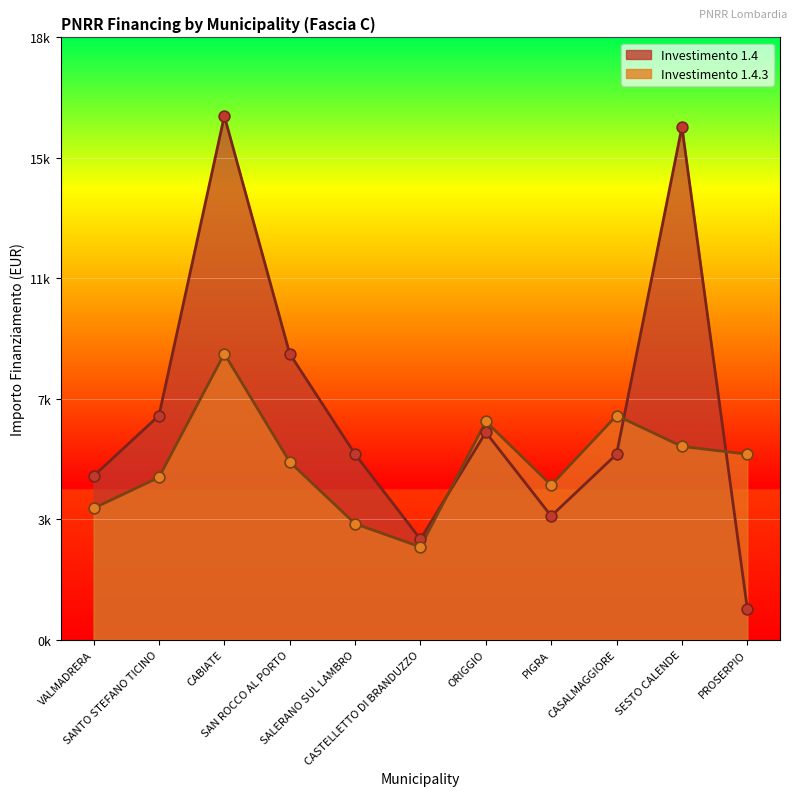

Which series reaches the maximum Y coordinate?

1.4